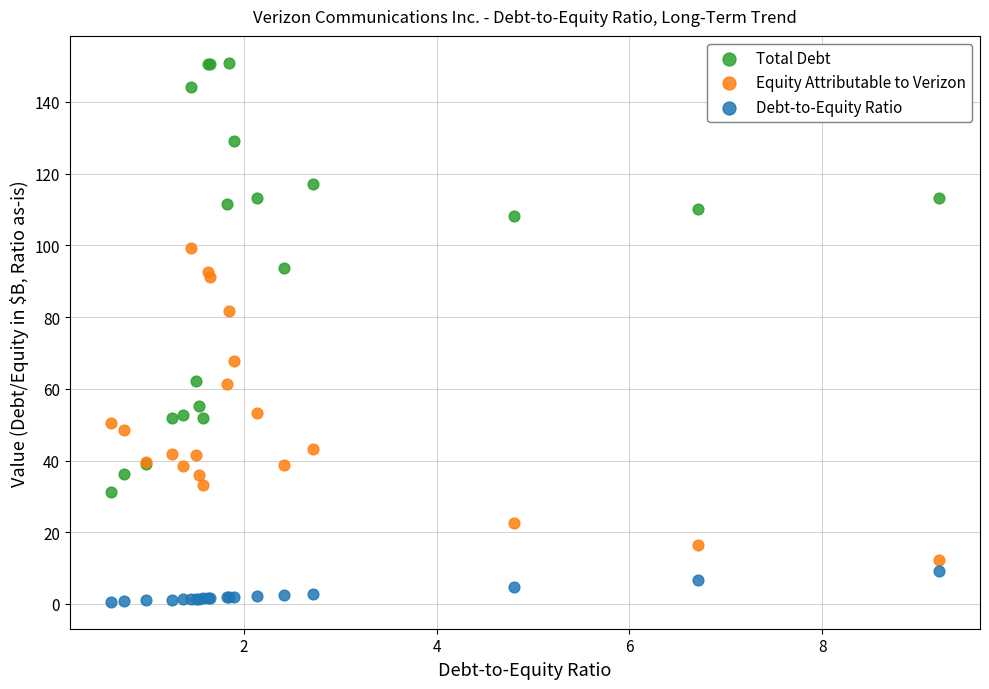

What are all the series names shown in the legend?

Total Debt, Equity Attributable to Verizon, Debt-to-Equity Ratio